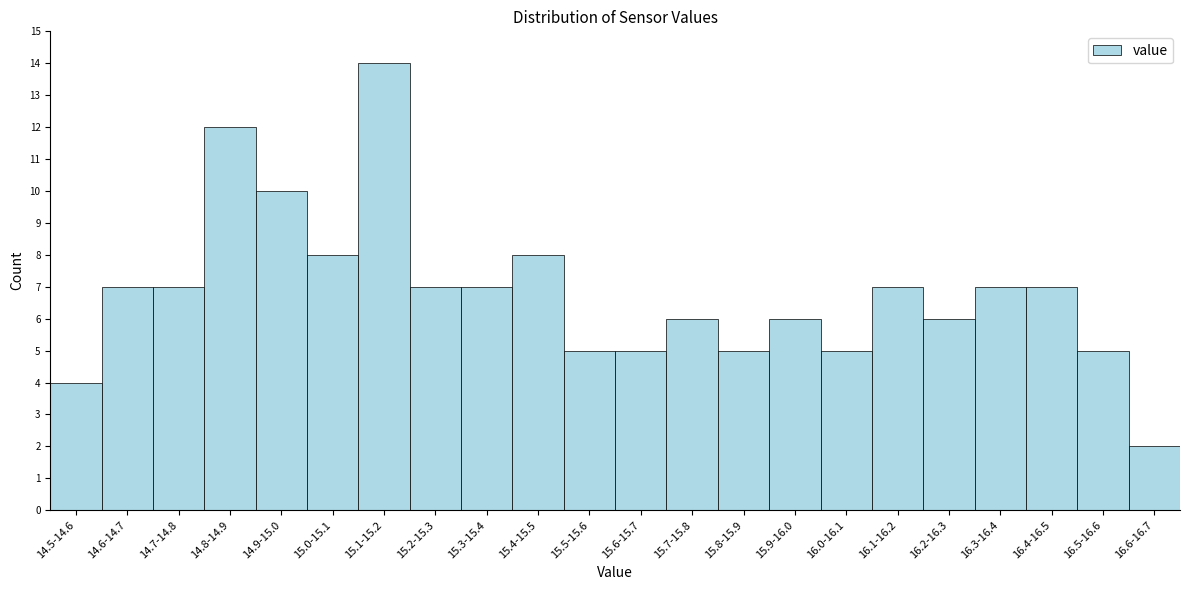

Reading left to right, extract all data points from this chart.

14.5-14.6=4	14.6-14.7=7	14.7-14.8=7	14.8-14.9=12	14.9-15.0=10	15.0-15.1=8	15.1-15.2=14	15.2-15.3=7	15.3-15.4=7	15.4-15.5=8	15.5-15.6=5	15.6-15.7=5	15.7-15.8=6	15.8-15.9=5	15.9-16.0=6	16.0-16.1=5	16.1-16.2=7	16.2-16.3=6	16.3-16.4=7	16.4-16.5=7	16.5-16.6=5	16.6-16.7=2